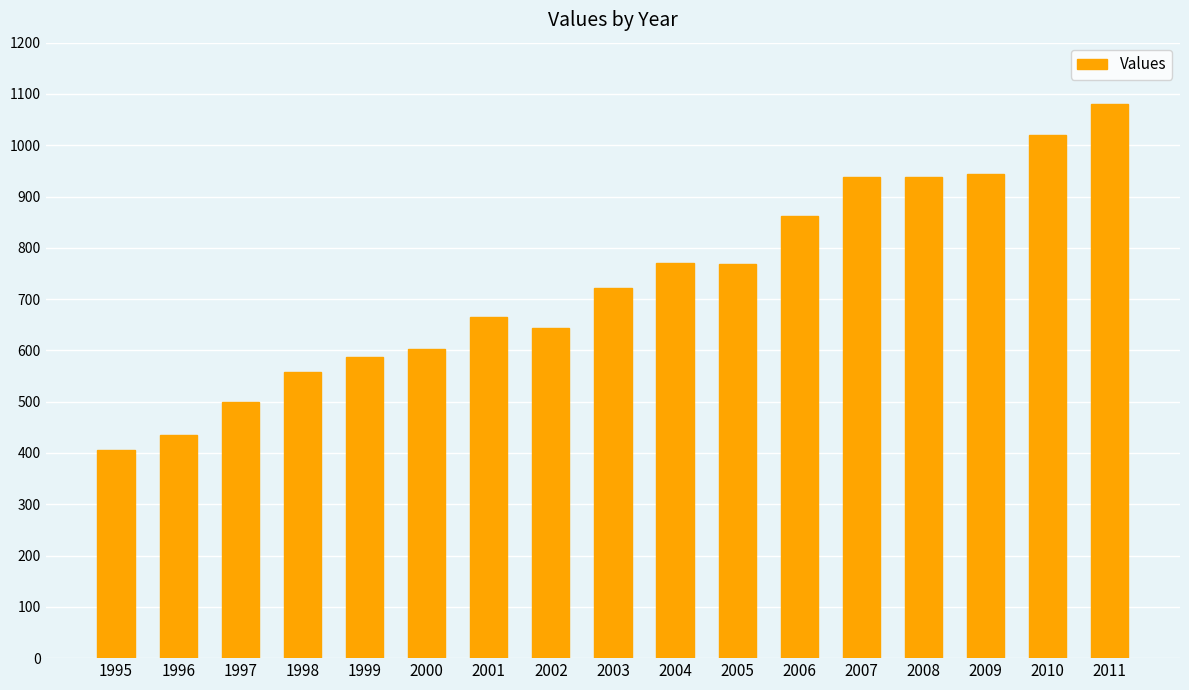

Is it true that the value at 1997 is 872?

False